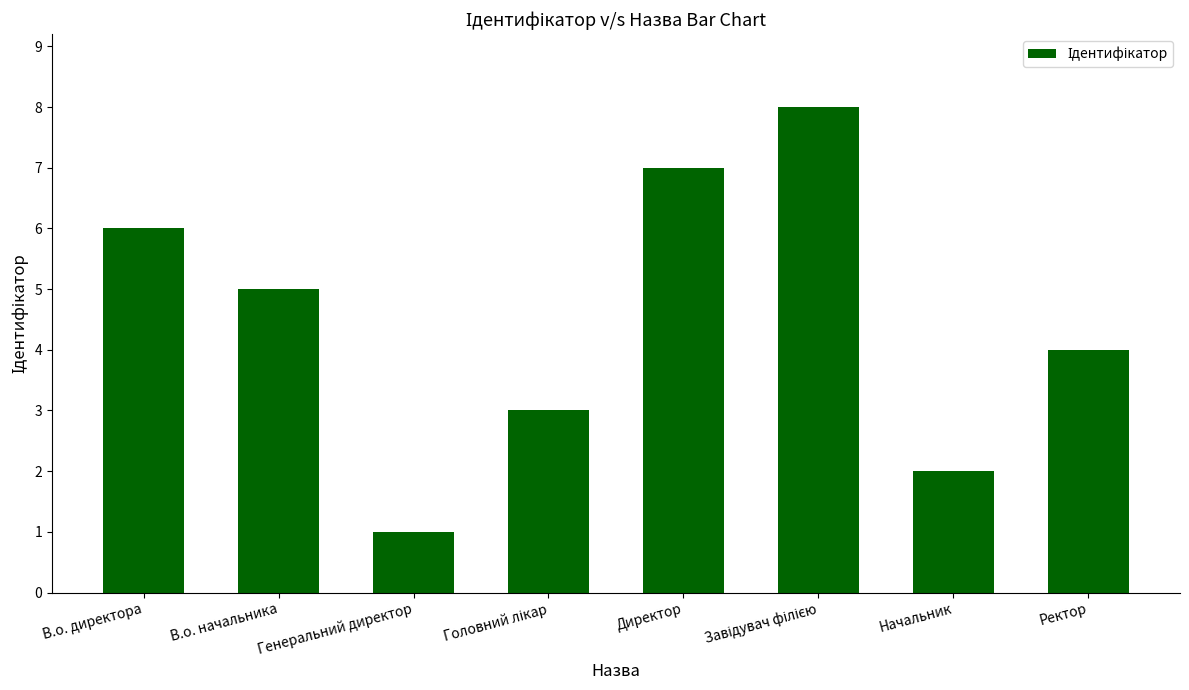

Are the bars grouped side by side (vs. stacked)?

No